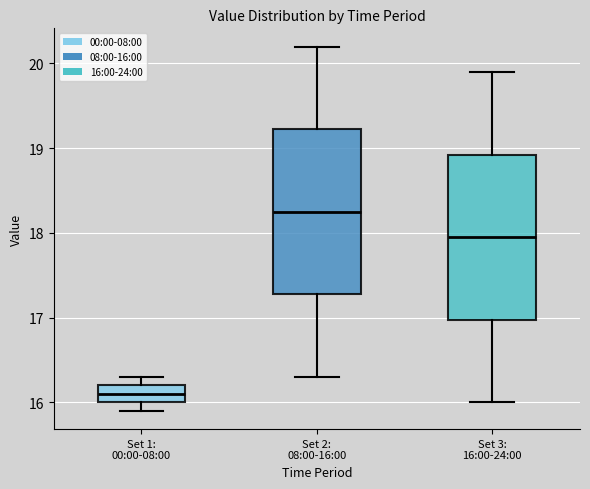

Reading left to right, transcribe this box plot: for each box, give where its median line is, the range the box spans, and where its two whiskers end, as read against the y-axis. The values are not printed on the chart, so give them approximately, as read against the axis.

Set 1: 00:00-08:00: median 16.1, box 16.0 to 16.2, whiskers 15.9 to 16.3
Set 2: 08:00-16:00: median 18.3, box 17.3 to 19.2, whiskers 16.3 to 20.2
Set 3: 16:00-24:00: median 18.0, box 17.0 to 18.9, whiskers 16.0 to 19.9